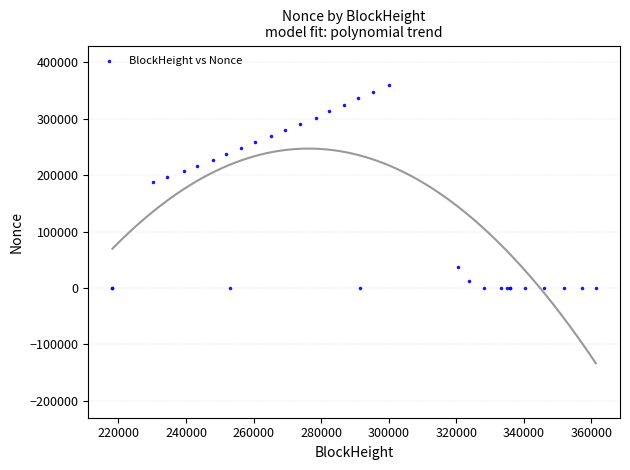

What Y value in the scatter plot is closest to 179803?

188420